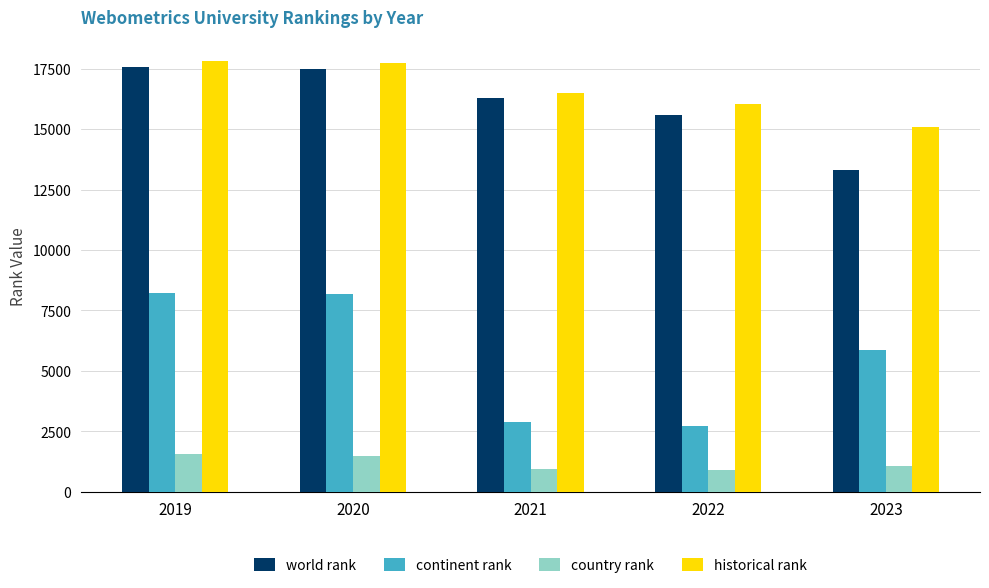

What is the greatest value displayed?

17802